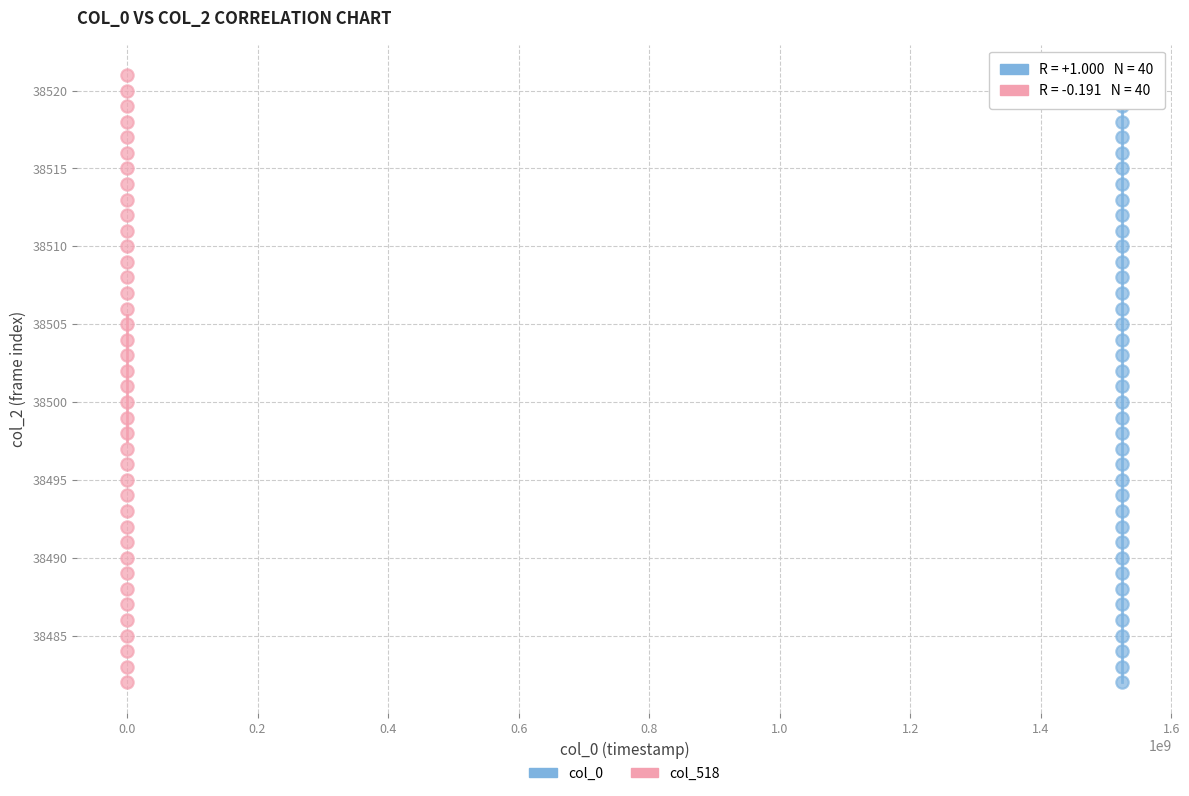

What are all the series names shown in the legend?

col_0, col_518